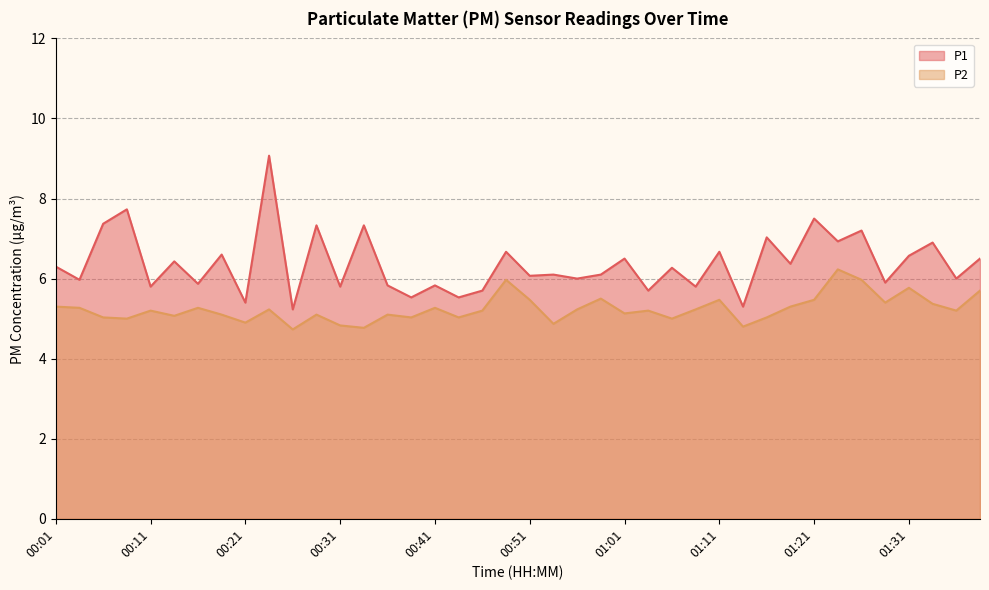

What is the difference between the highest and lowest values at 00:43?

0.5